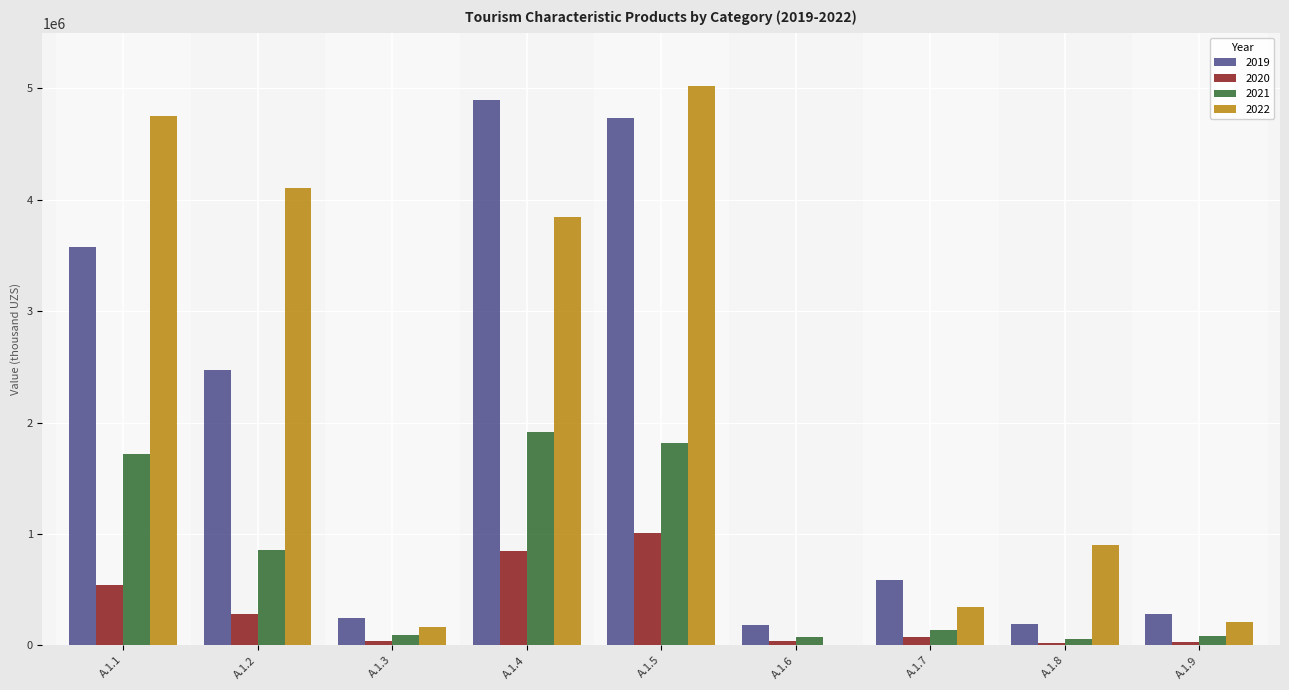

Which series has the widest spread of values?

2022